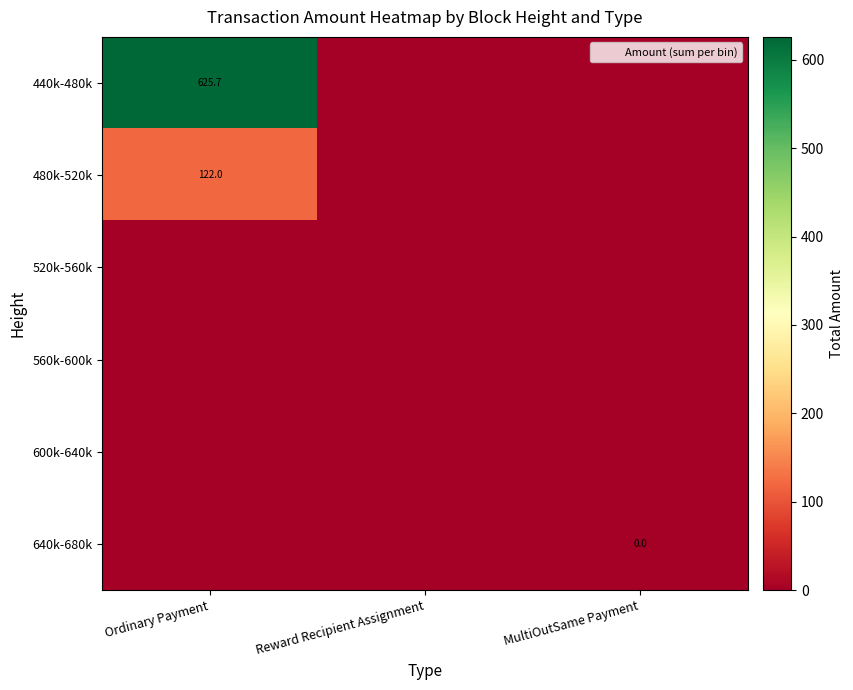

Is the value of 520k-560k at MultiOutSame Payment greater than the value of 440k-480k at MultiOutSame Payment?

No